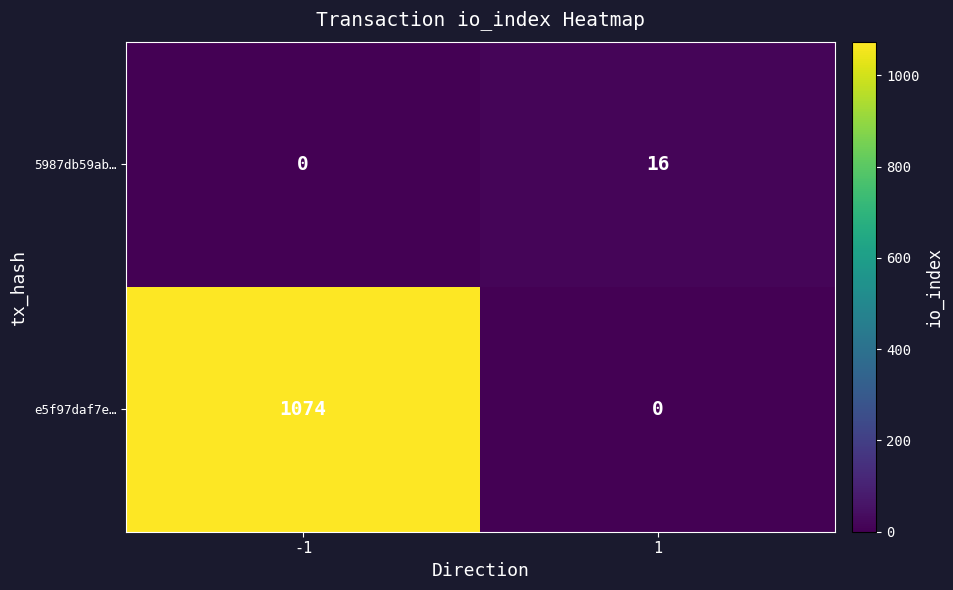

Reading right to left, what are all the values shown in this chart?

5987db59ab…: 1=16	-1=0
e5f97daf7e…: 1=0	-1=1074